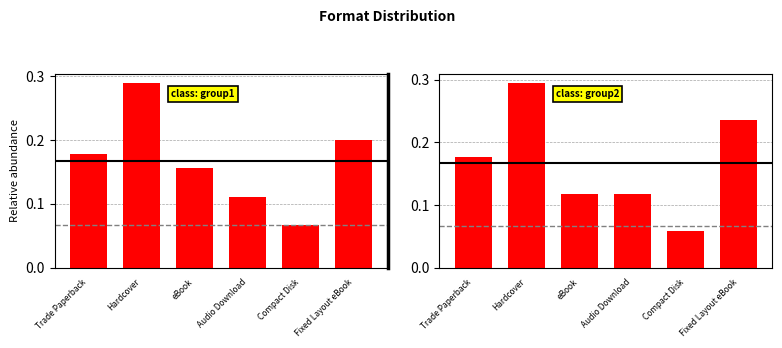

Between Compact Disk and Audio Download, which is larger?

Audio Download